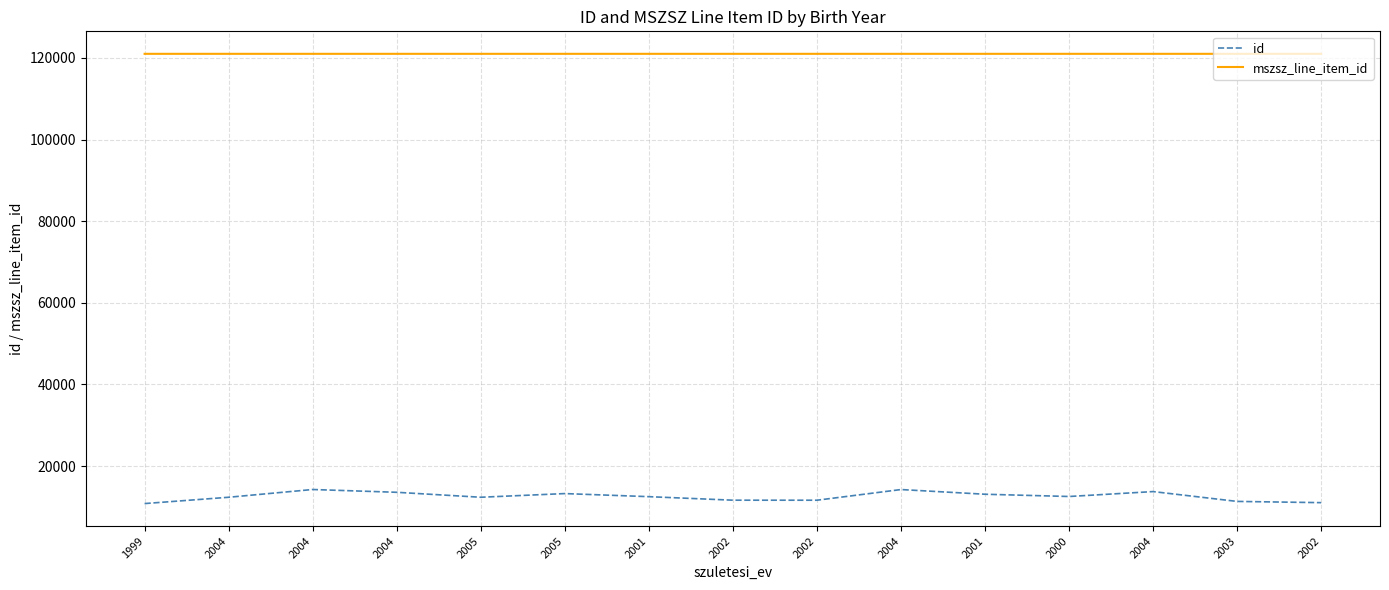

Which series has the largest total across all categories?

mszsz_line_item_id